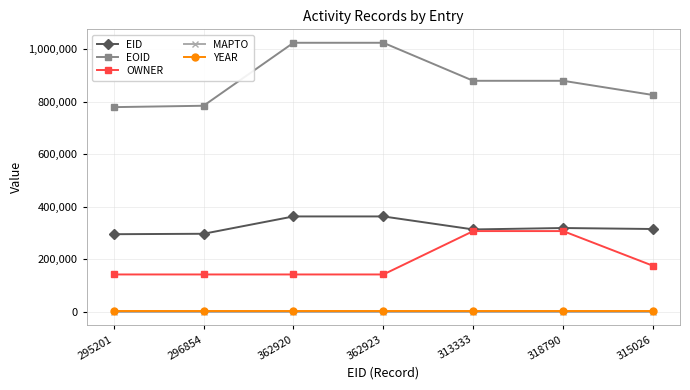

At how many categories does at least one series exceed 476473?

7